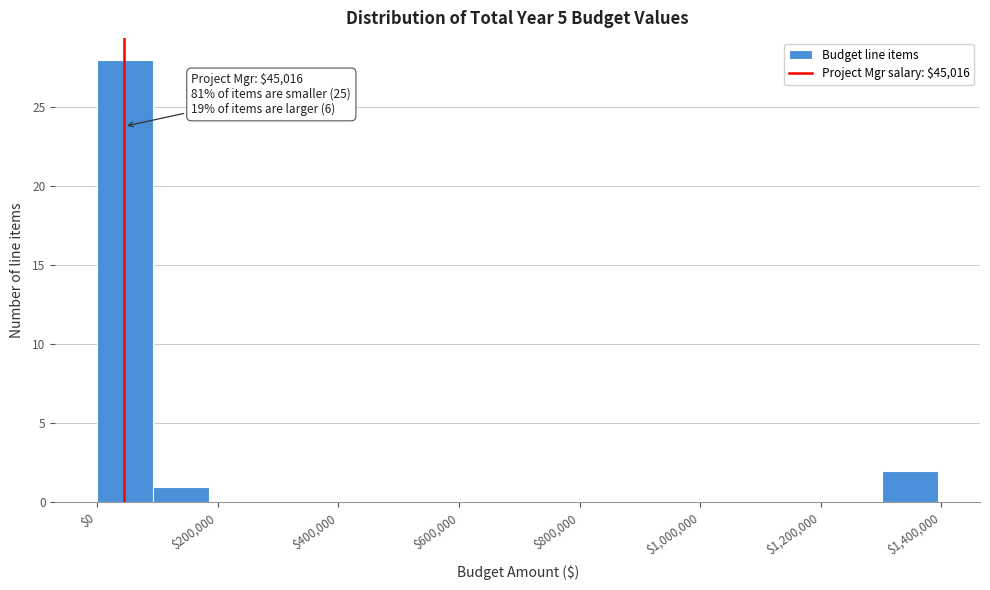

Which range on the x-axis has the tallest bar?

0 to 100000